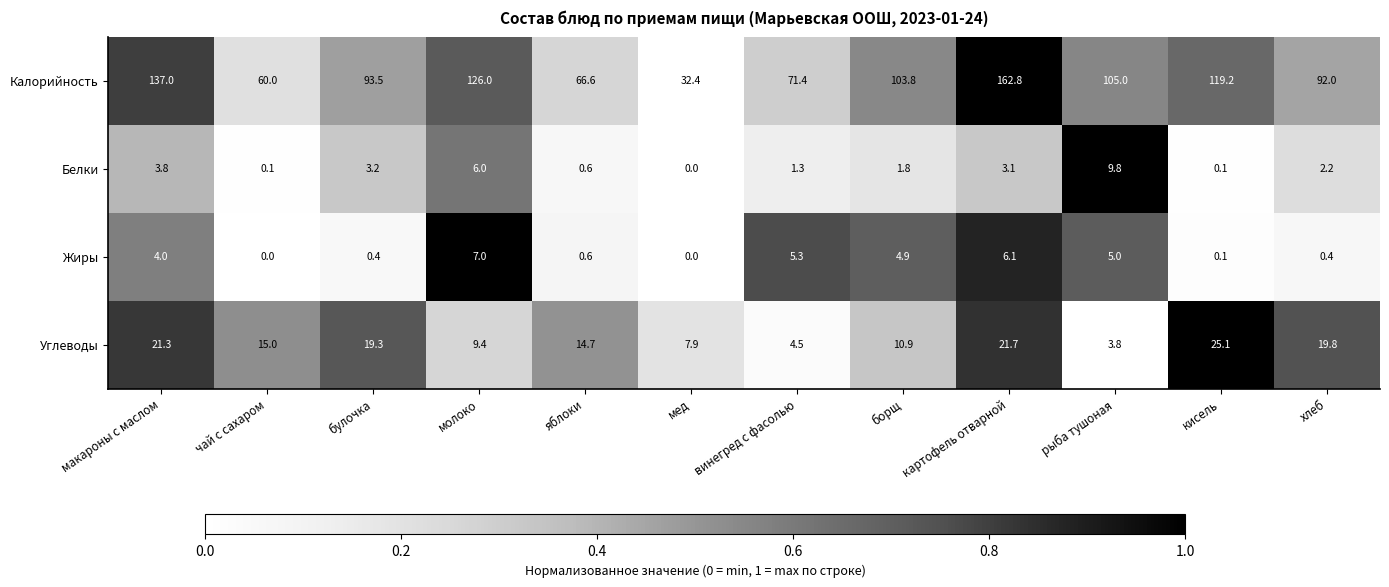

What is the total value across all series at молоко?

148.4